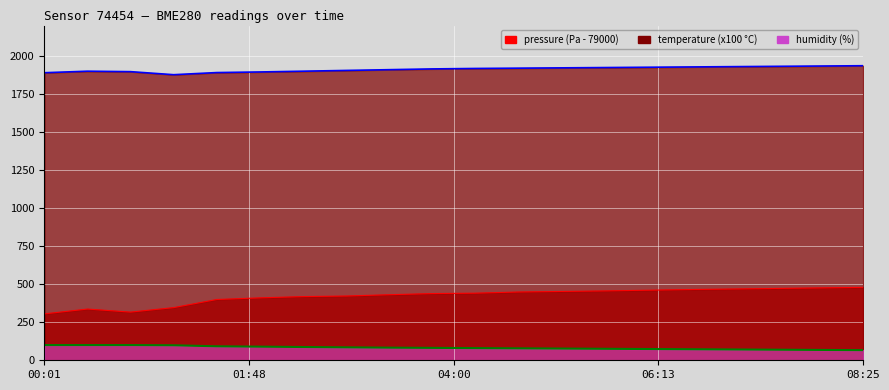

At how many categories does at least one series exceed 741?

20